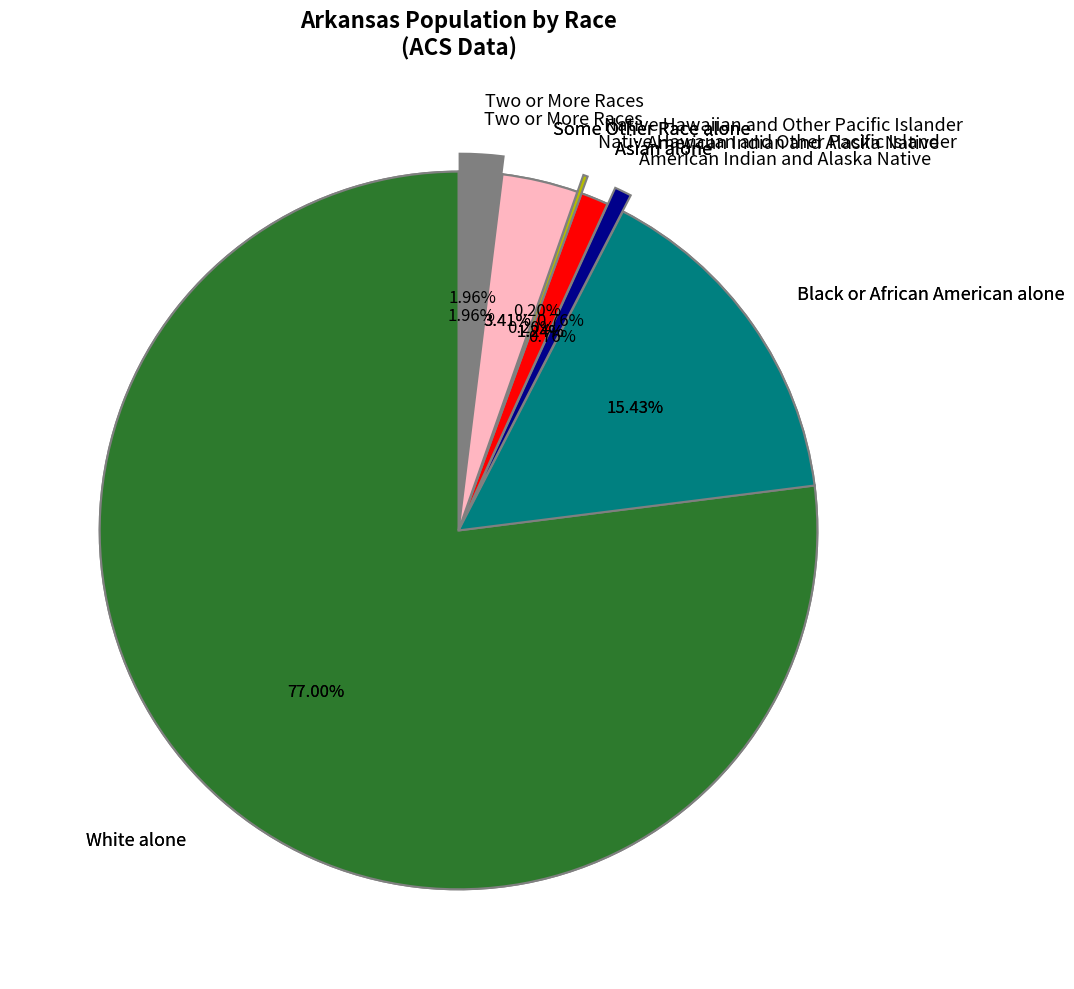

Is there a majority slice in this chart?

Yes